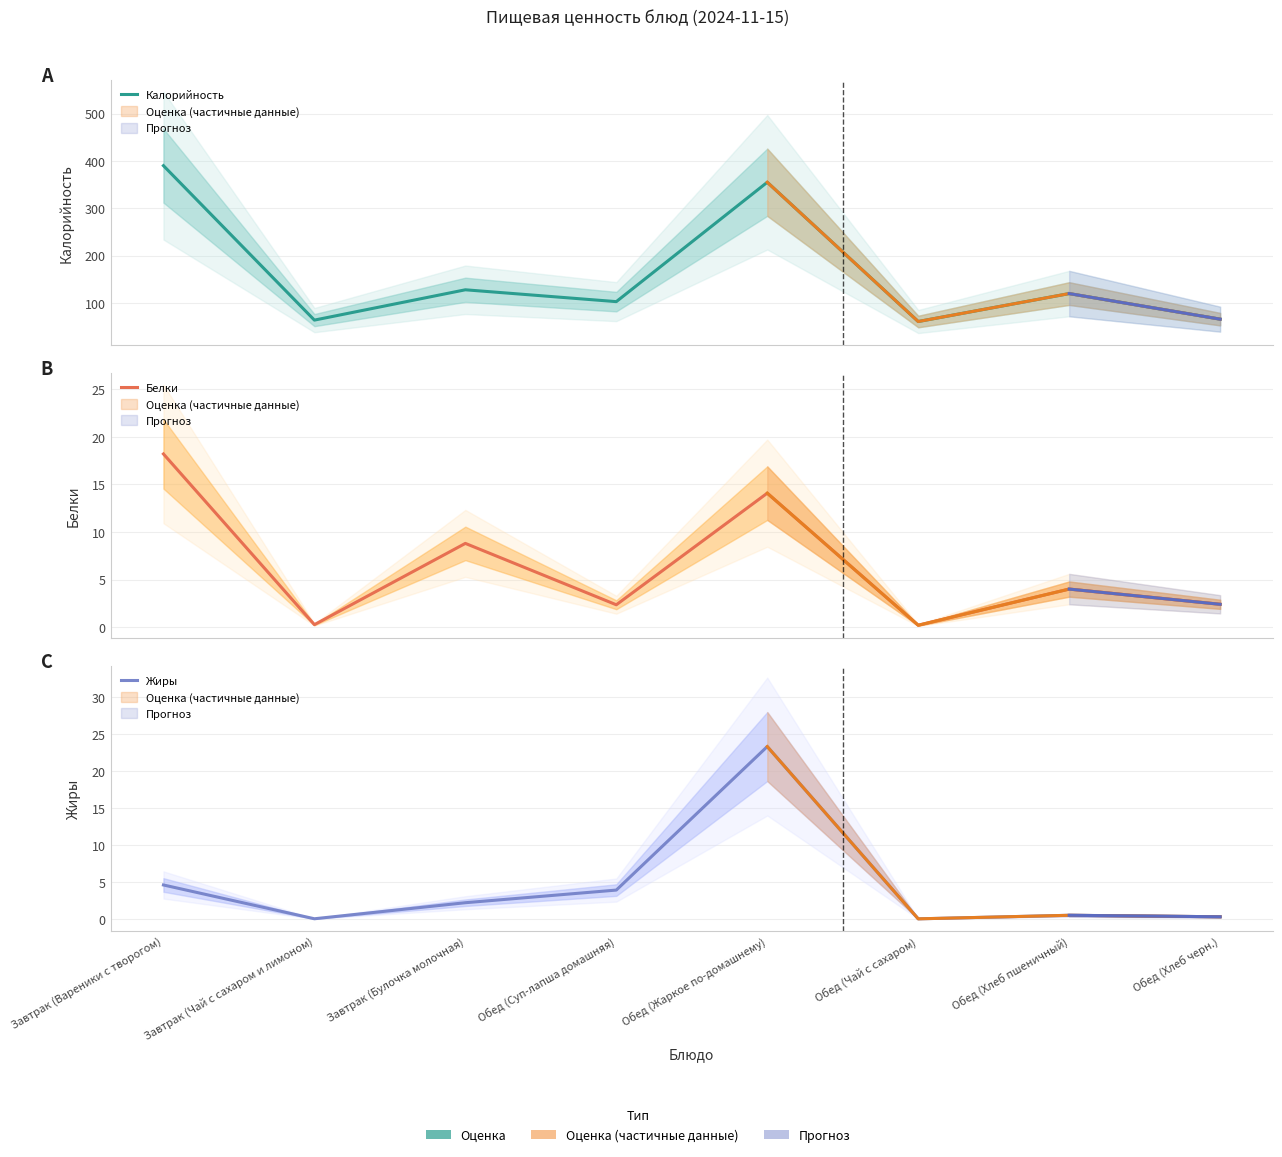

What position from the right is Обед (Жаркое по-домашнему)?

4